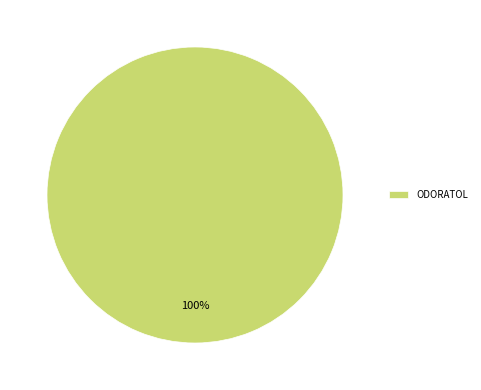

Rank the categories by value from lowest to highest.

ODORATOL